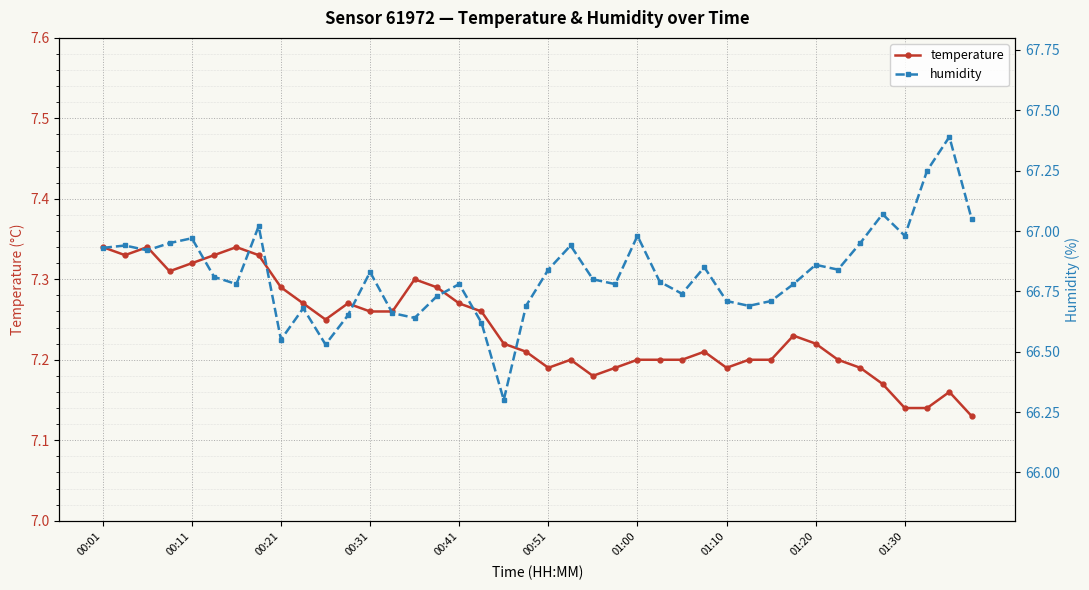

How many temperature values are between 7 and 8?

40